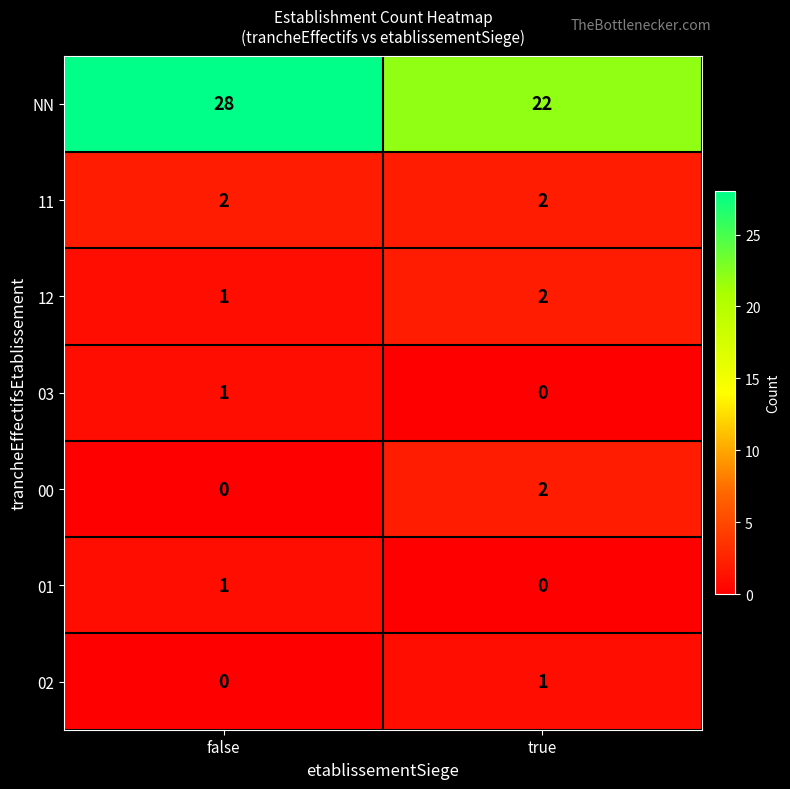

Between false and true, which series saw the biggest shift?

NN